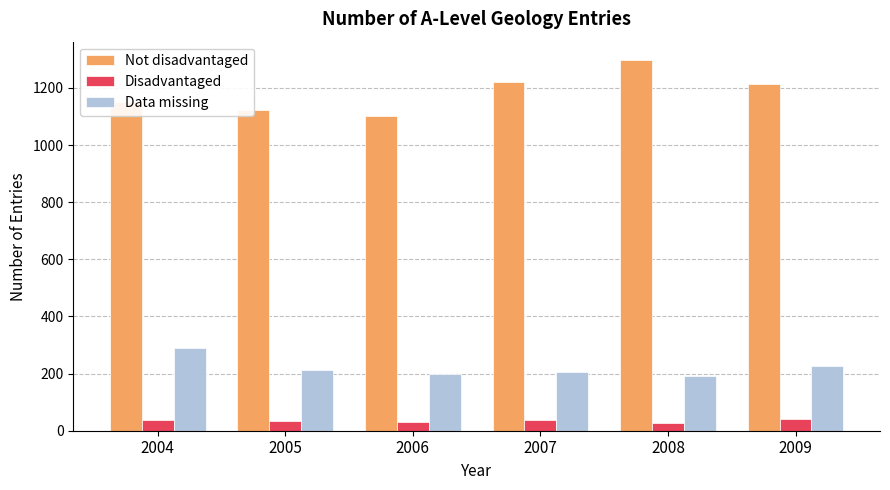

List the series in order of their overall mean, lowest first.

Disadvantaged, Data missing, Not disadvantaged